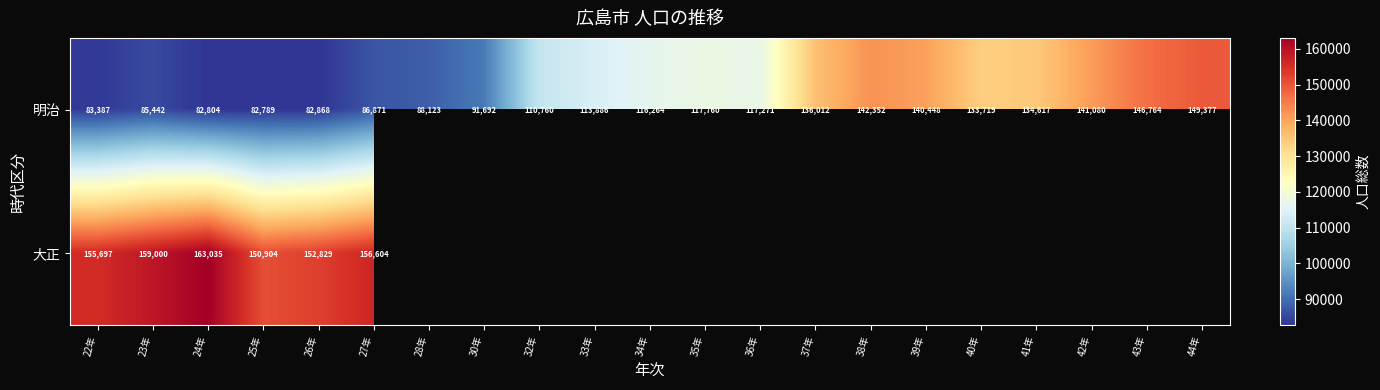

Rank the categories by 明治 value from highest to lowest.

44年, 43年, 38年, 42年, 39年, 37年, 41年, 40年, 35年, 36年, 34年, 33年, 32年, 30年, 28年, 27年, 23年, 22年, 26年, 24年, 25年